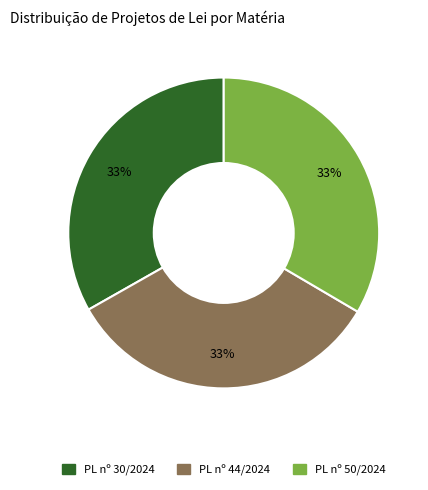

To the nearest percent, what is the average slice percentage?

33%